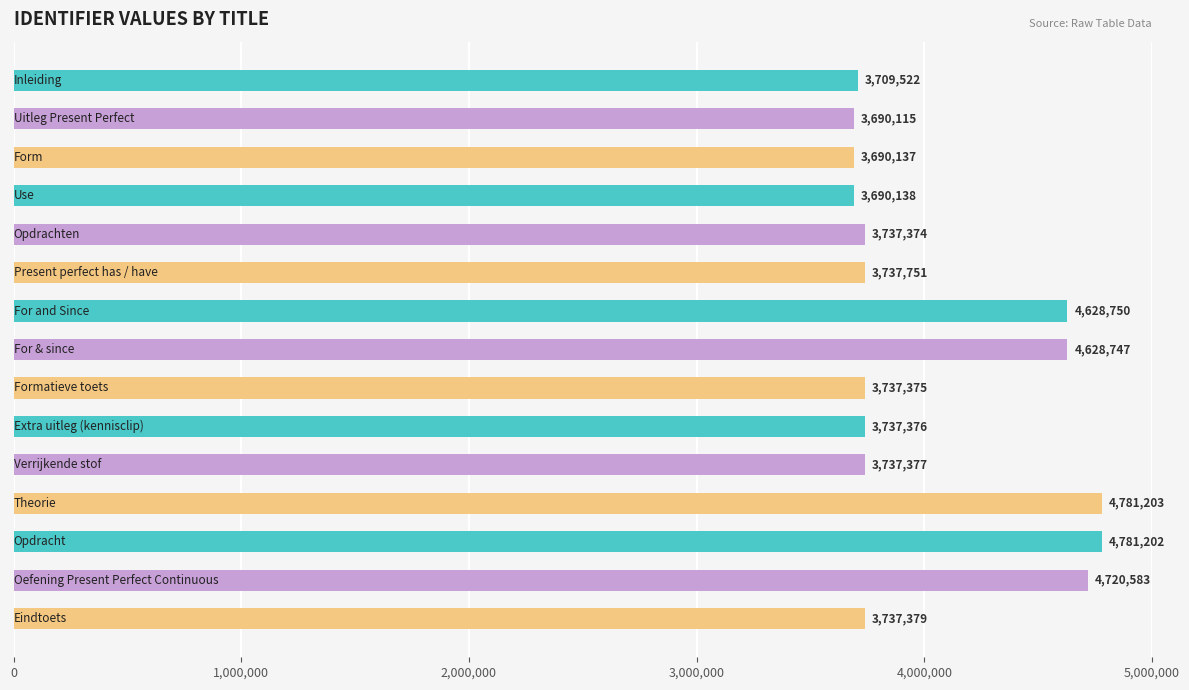

What is the average value?

4049669